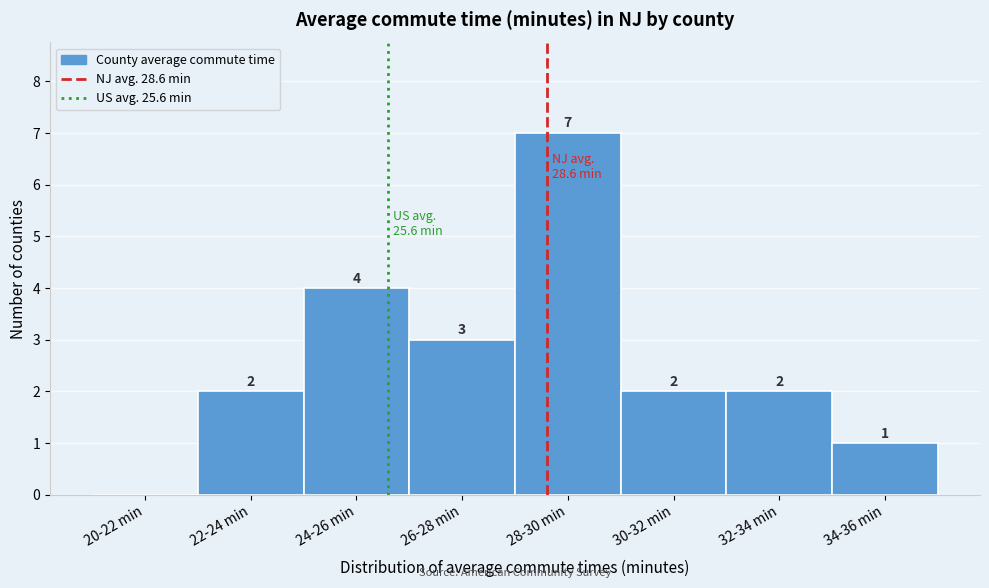

Reading left to right, list all the values displayed in this chart.

20-22 min=0	22-24 min=2	24-26 min=4	26-28 min=3	28-30 min=7	30-32 min=2	32-34 min=2	34-36 min=1